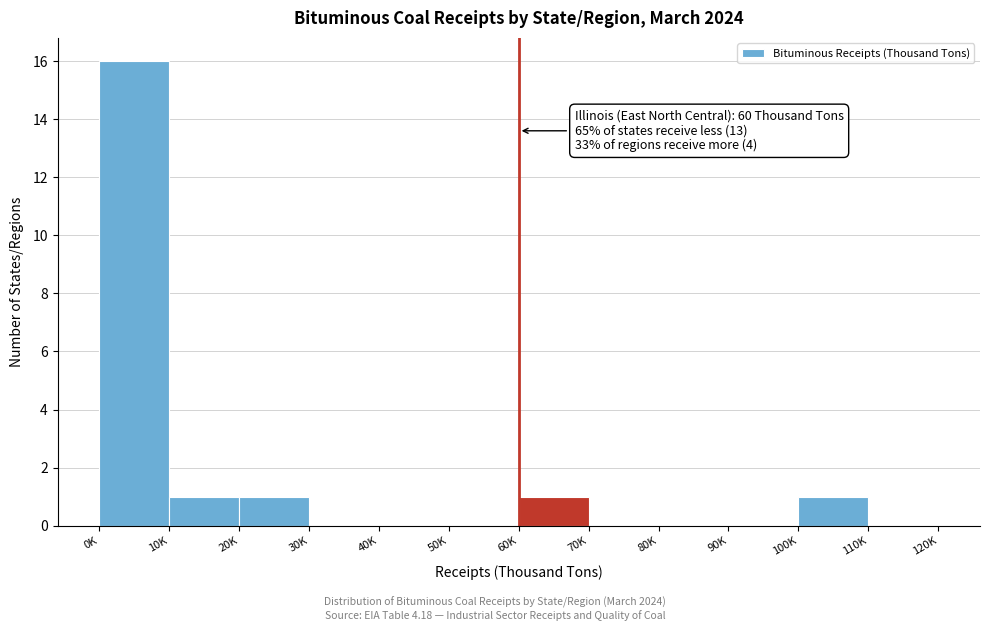

Reading left to right, list all the values displayed in this chart.

0K=16	10K=1	20K=1	30K=0	40K=0	50K=0	60K=1	70K=0	80K=0	90K=0	100K=1	110K=0